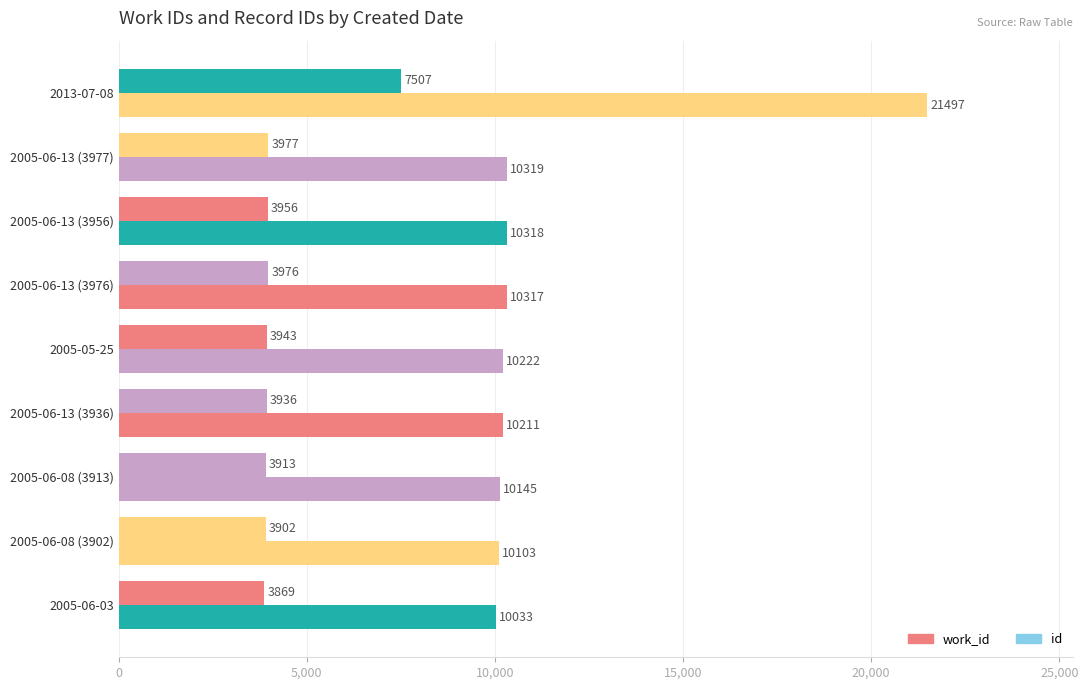

Which series has the largest range (max minus min)?

id